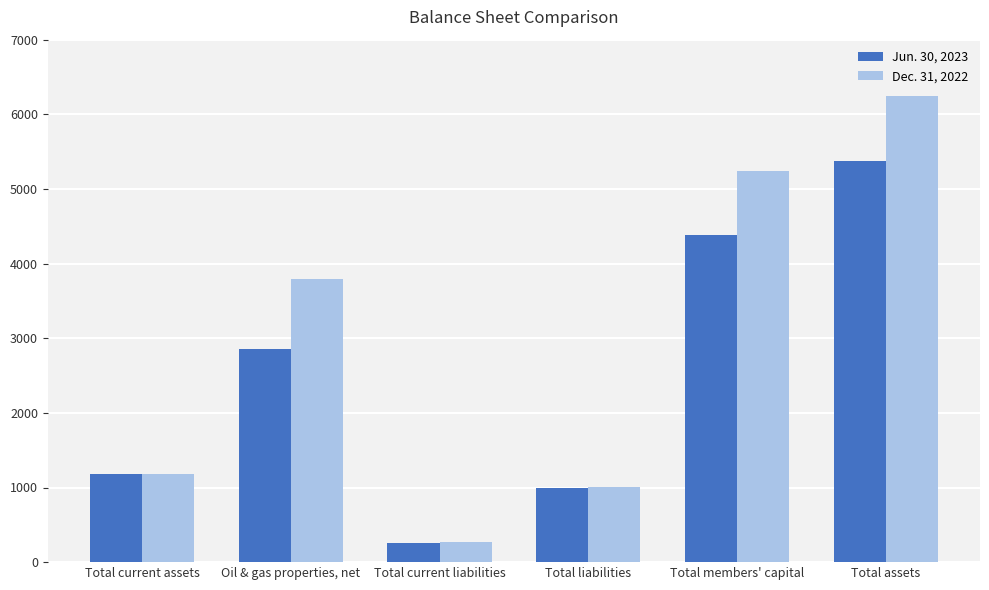

What are all the series names shown in the legend?

Jun. 30, 2023, Dec. 31, 2022